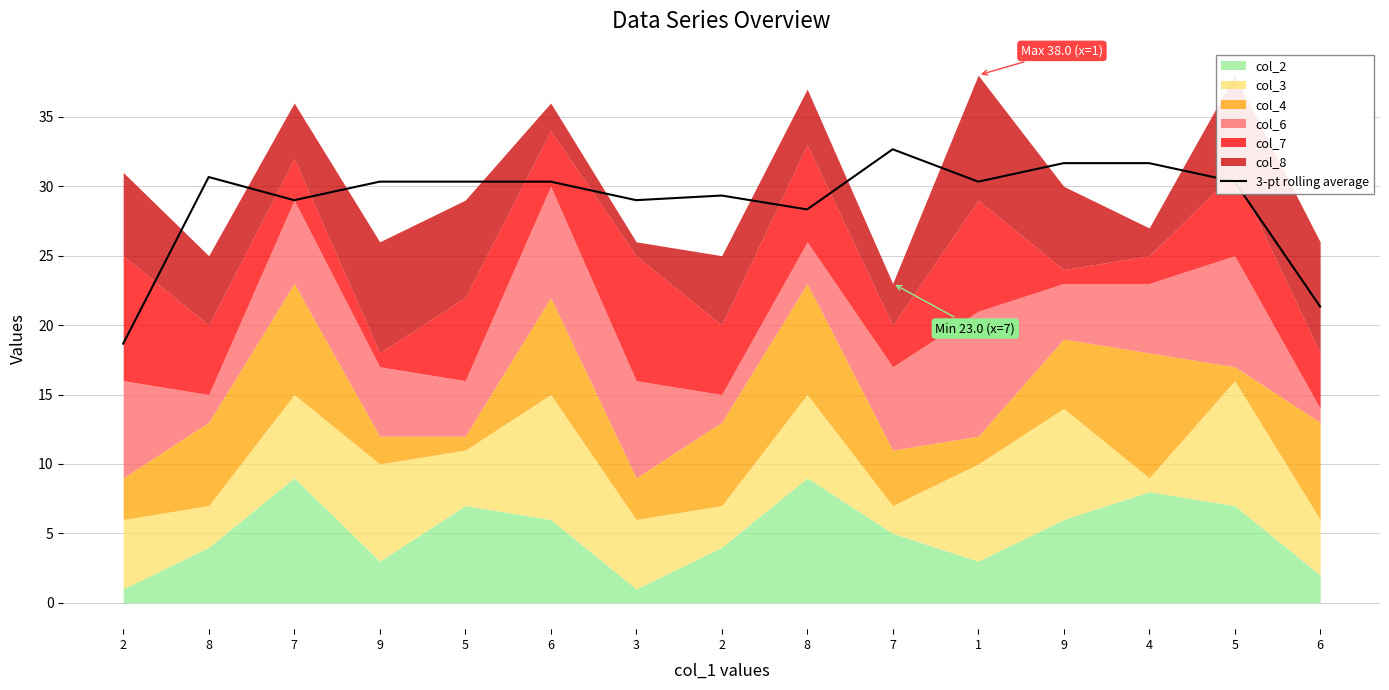

Reading left to right, what are all the values shown in this chart?

18.7	30.7	29.0	30.3	30.3	30.3	29.0	29.3	28.3	32.7	30.3	31.7	31.7	30.3	21.3